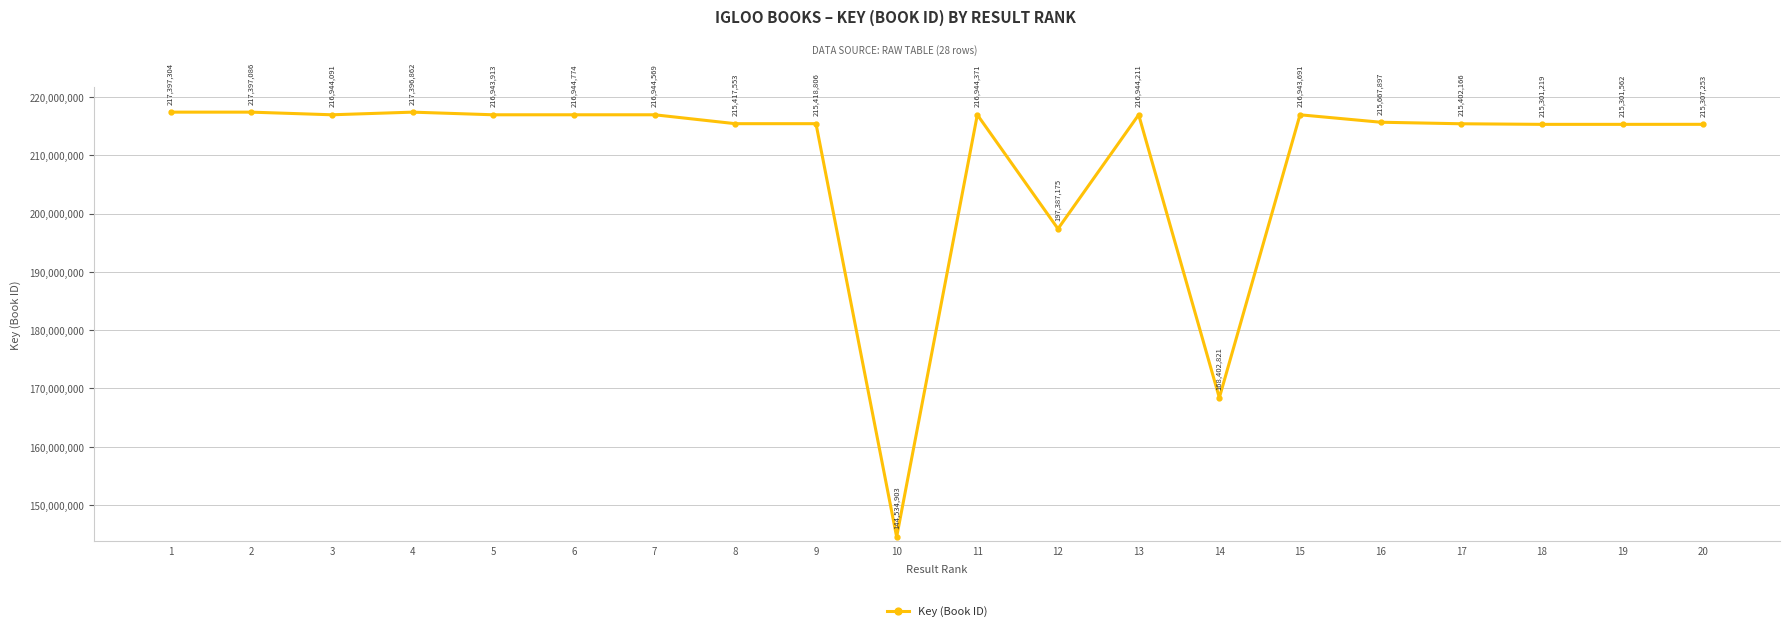

Where is the data nearest to the value 180966103?

14